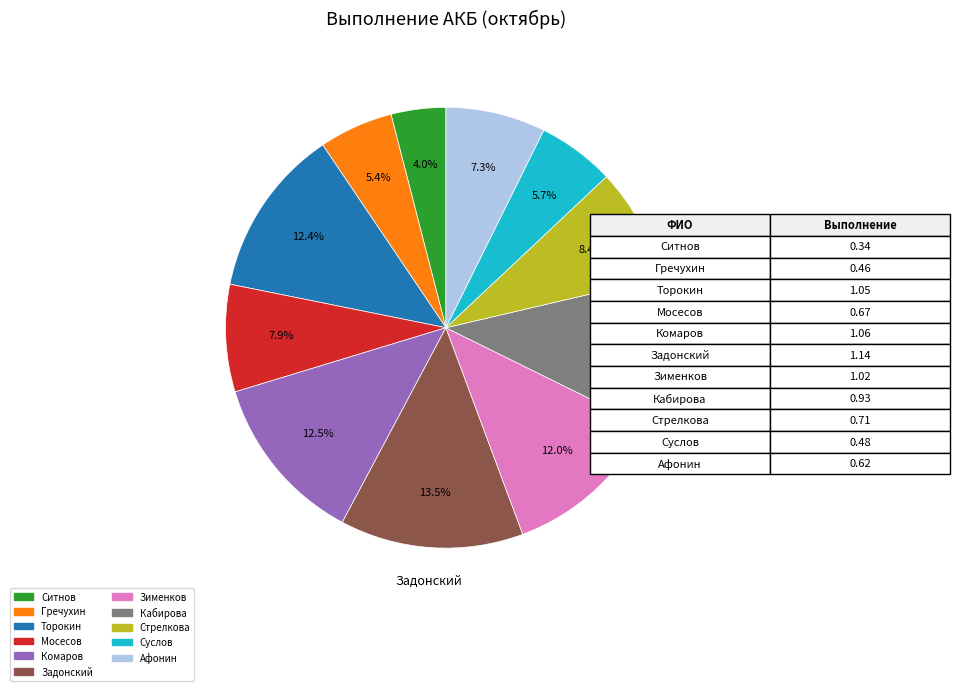

How many segments does this pie chart have?

11